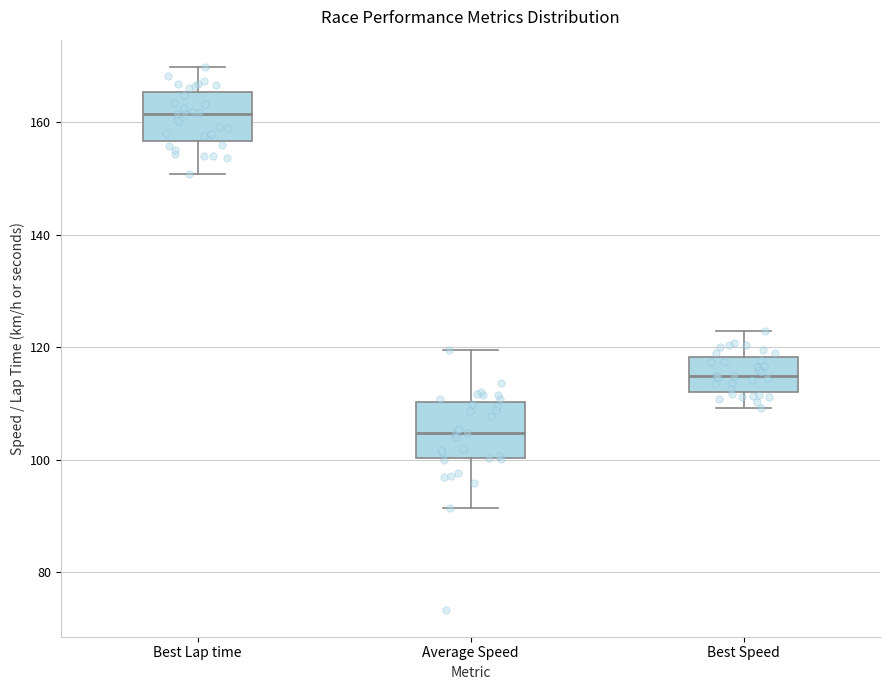

Which box's median line is the highest?

Best Lap time